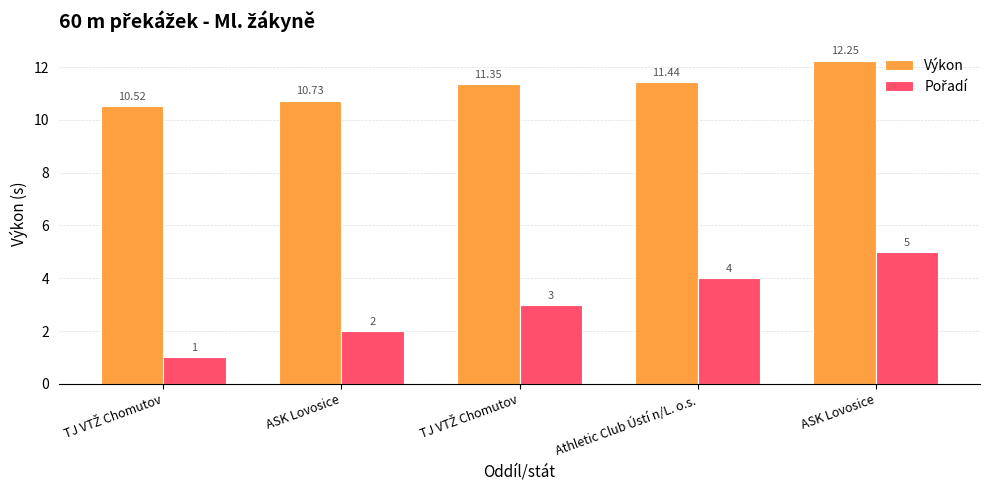

Is it true that Výkon equals 7.2 at TJ VTŽ Chomutov?

False